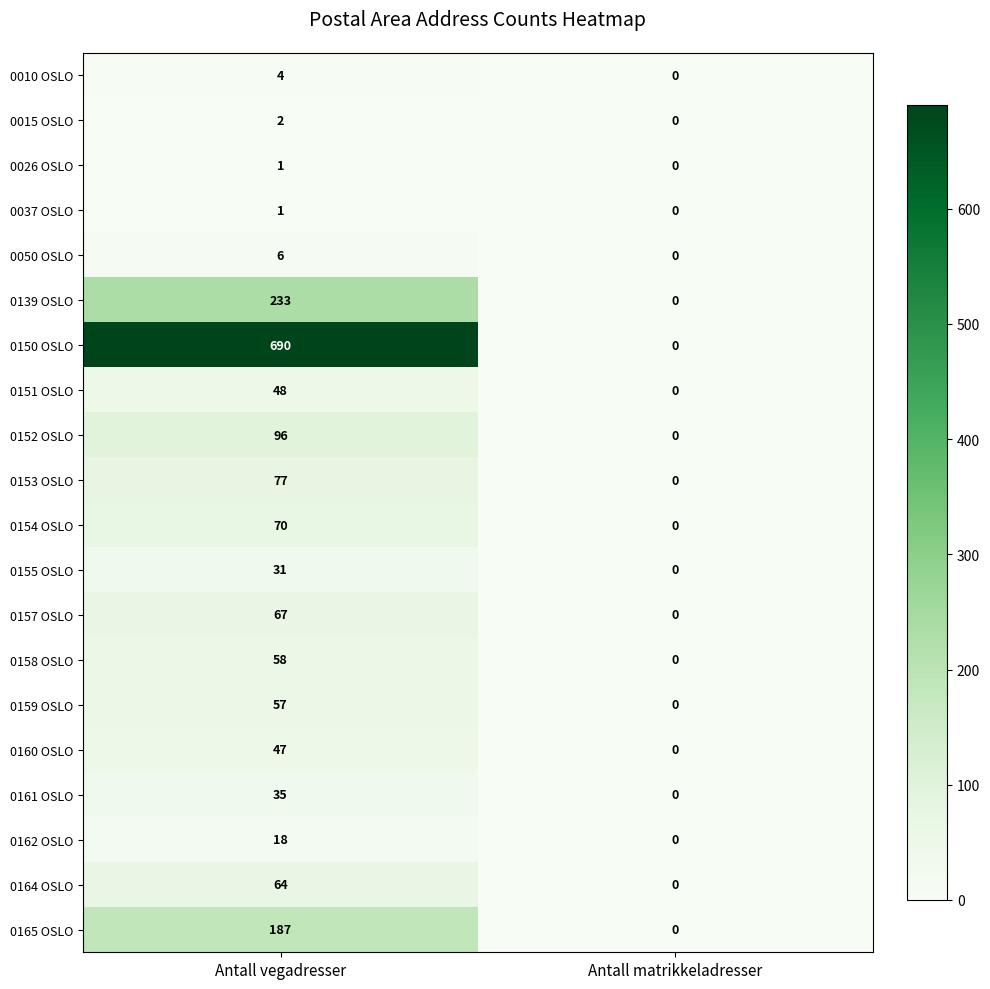

Which series changed the most between Antall vegadresser and Antall matrikkeladresser?

0150 OSLO